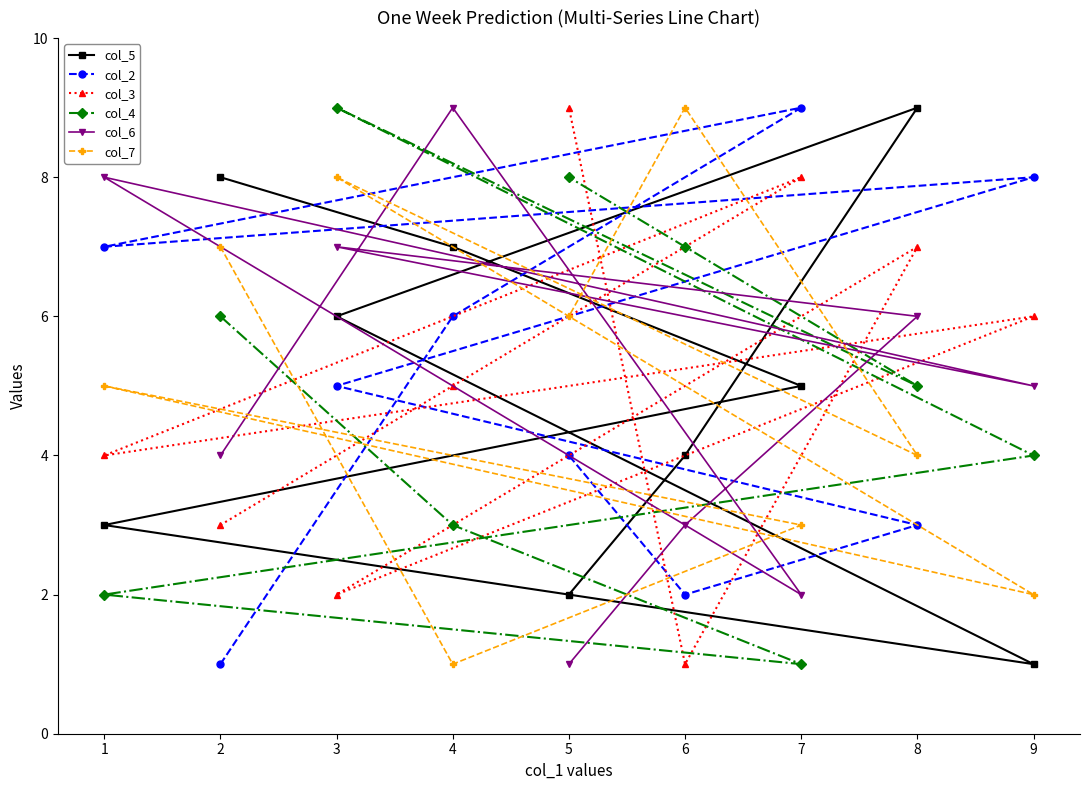

At how many categories does at least one series exceed 3?

9